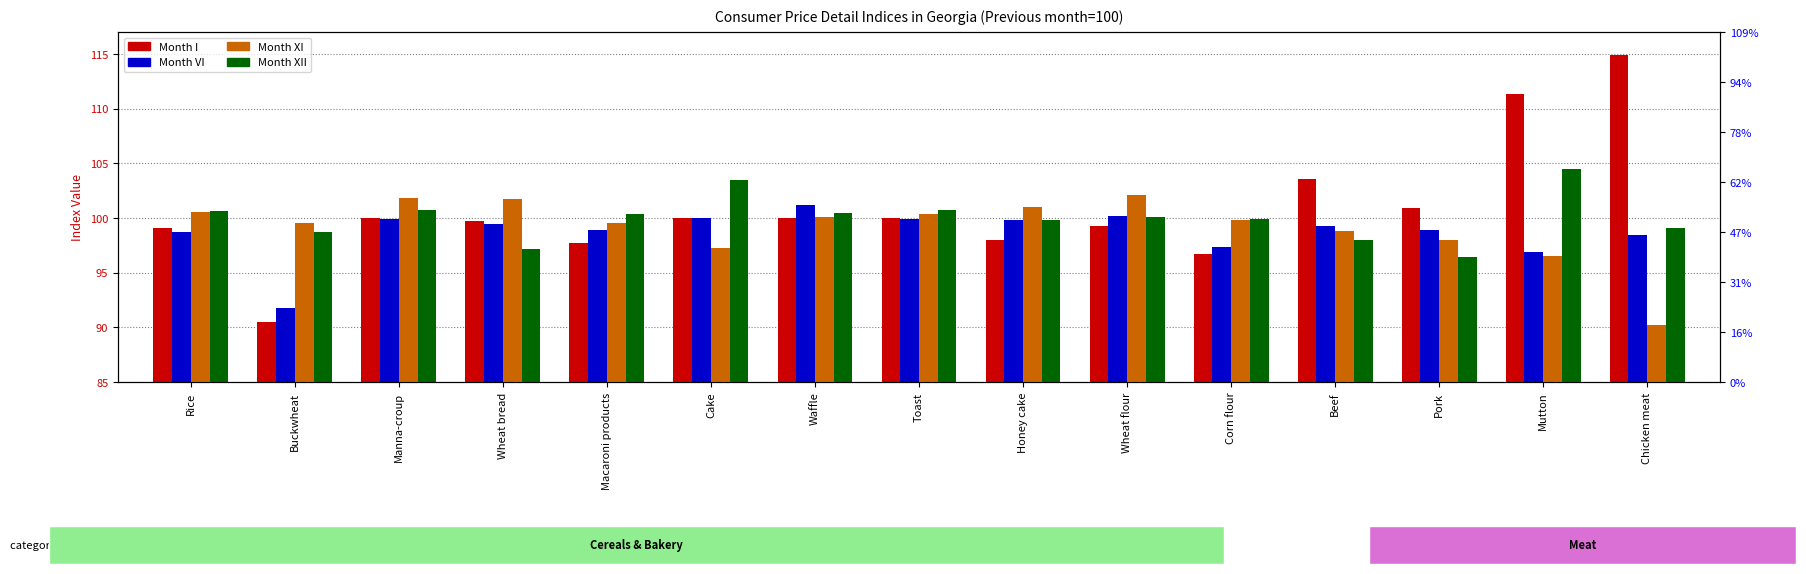

What are all the series names shown in the legend?

Month I, Month VI, Month XI, Month XII